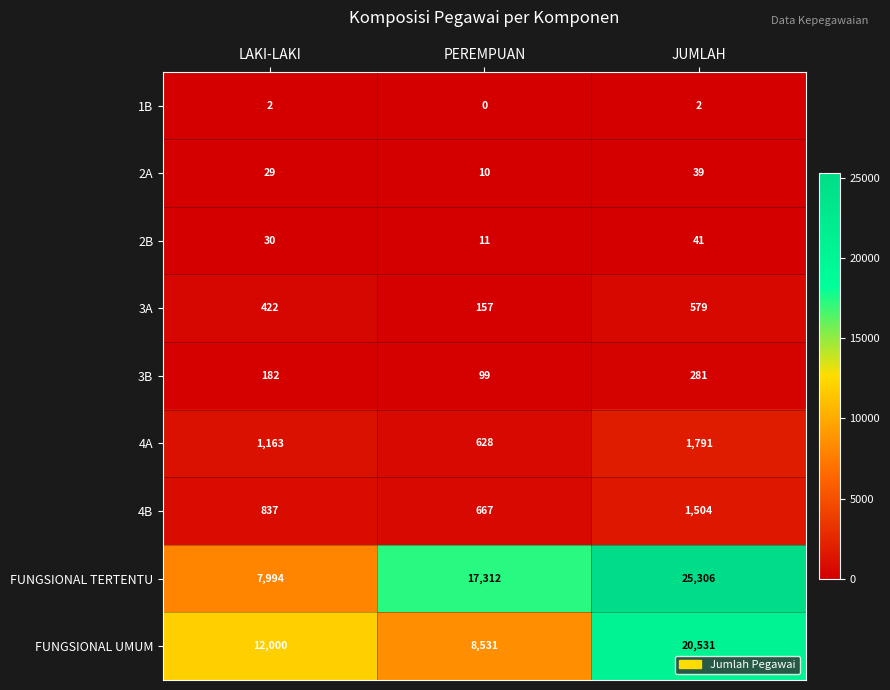

What is the sum of the 3A values at LAKI-LAKI and PEREMPUAN?

579